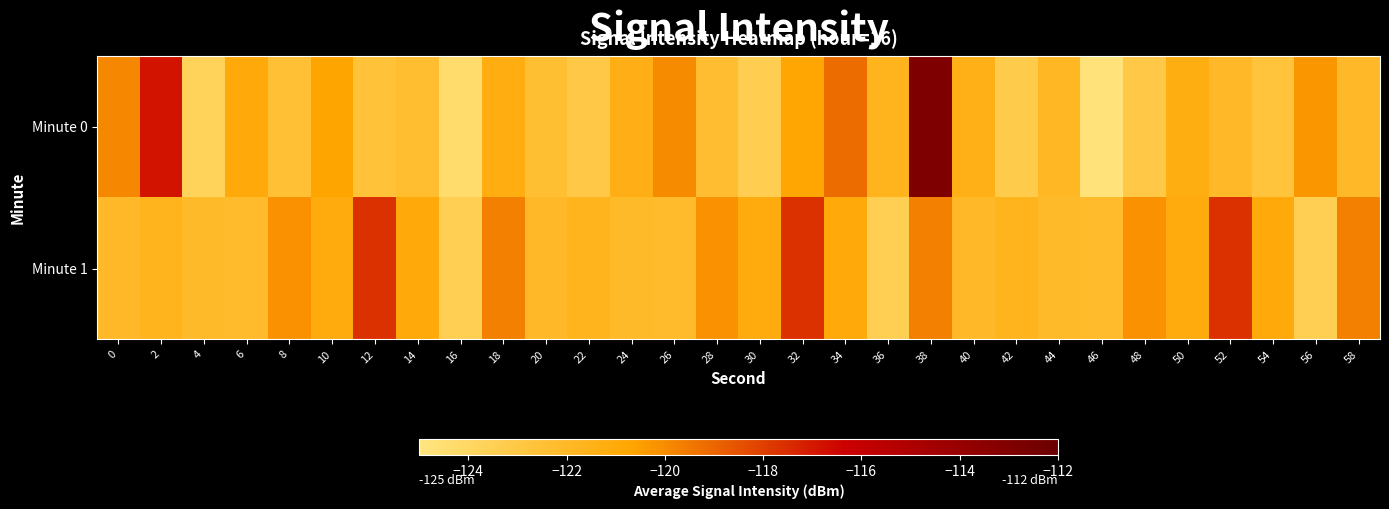

At how many categories does at least one series exceed -119?

5